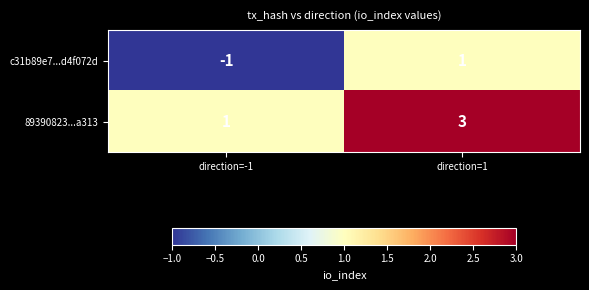

Is it true that c31b89e7...d4f072d equals -1 at direction=-1?

True